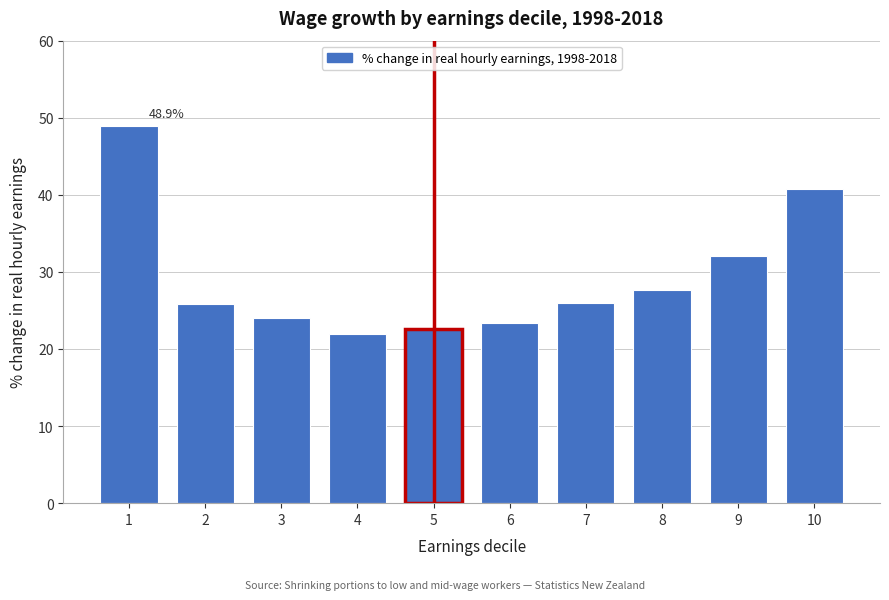

Is it true that the value at 3 is 13.1?

False